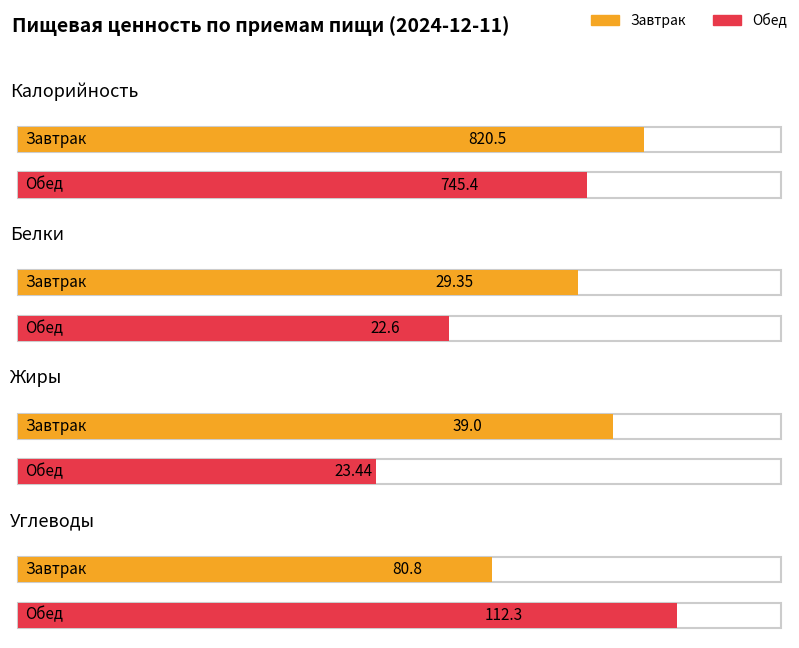

Reading left to right, what are all the values shown in this chart?

Калорийность: 820.5	745.4
Белки: 29.4	22.6
Жиры: 39.0	23.4
Углеводы: 80.8	112.3